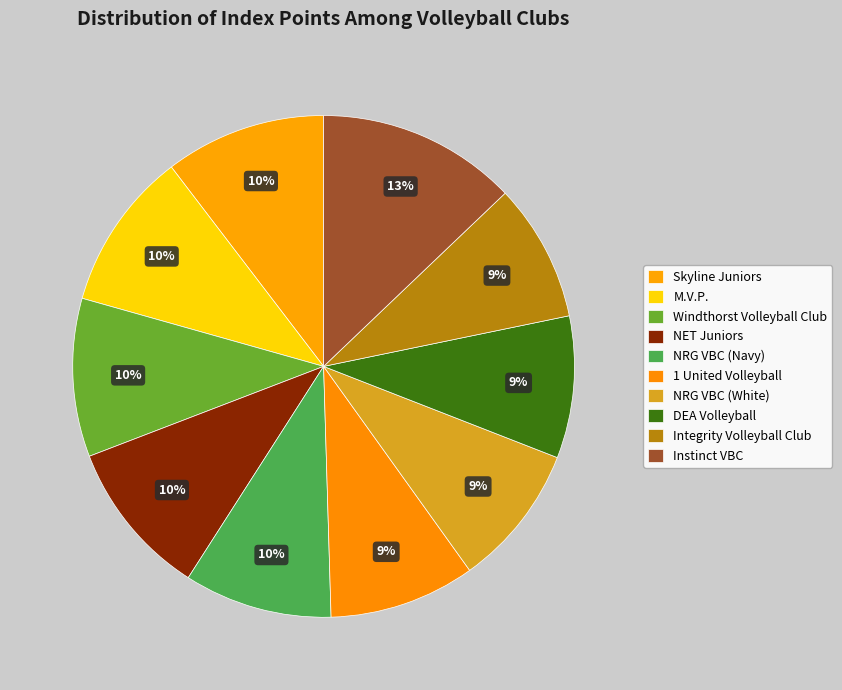

What is the ratio of the value at NRG VBC (Navy) to the value at Instinct VBC?

0.7